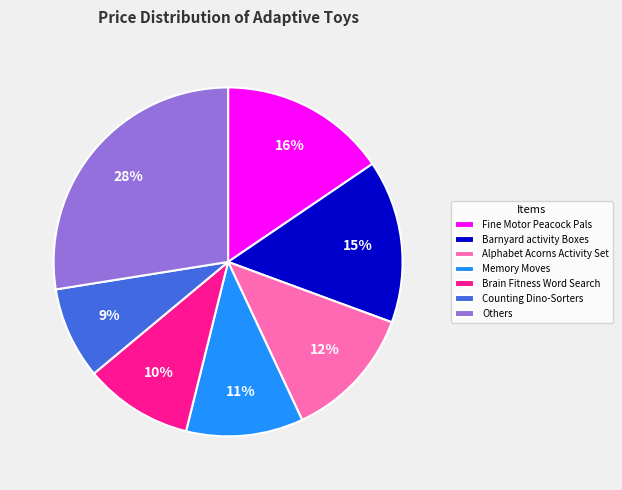

To the nearest percent, what is the difference between the largest and smallest slice percentages?

19%